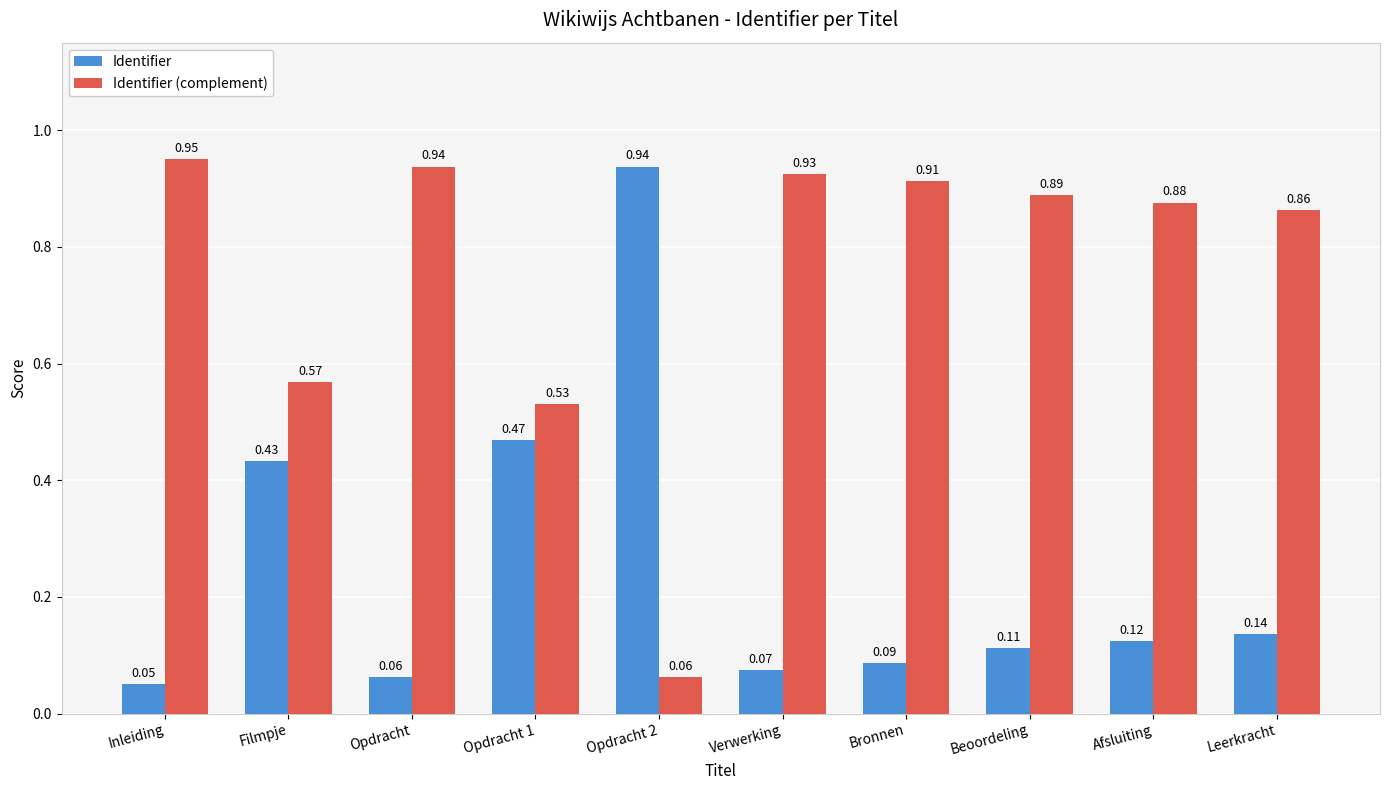

At how many categories does at least one series exceed 0?

10